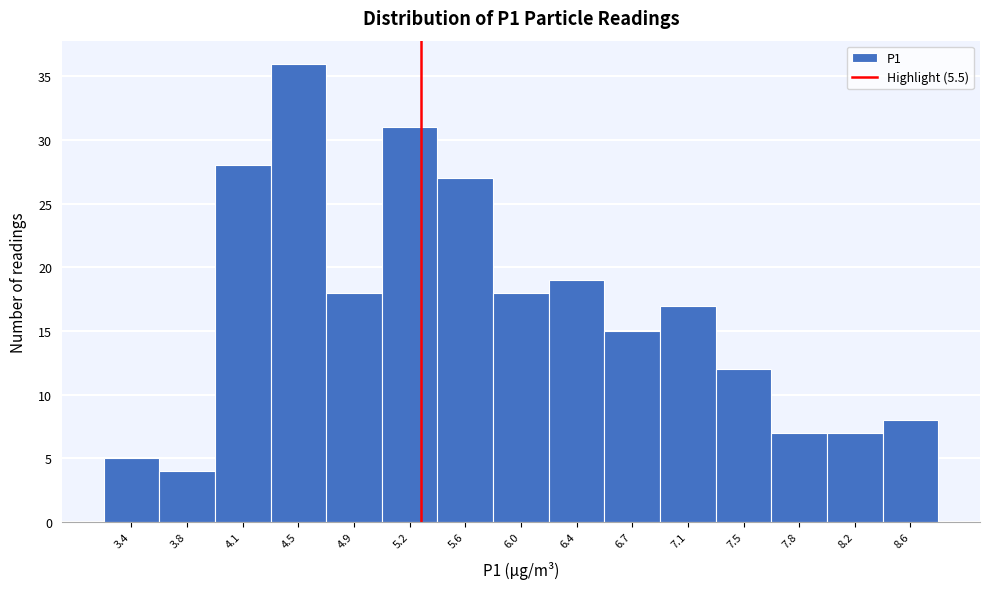

Reading left to right, transcribe all the data shown in this chart.

3.4=5	3.8=4	4.1=28	4.5=36	4.9=18	5.2=31	5.6=27	6.0=18	6.4=19	6.7=15	7.1=17	7.5=12	7.8=7	8.2=7	8.6=8